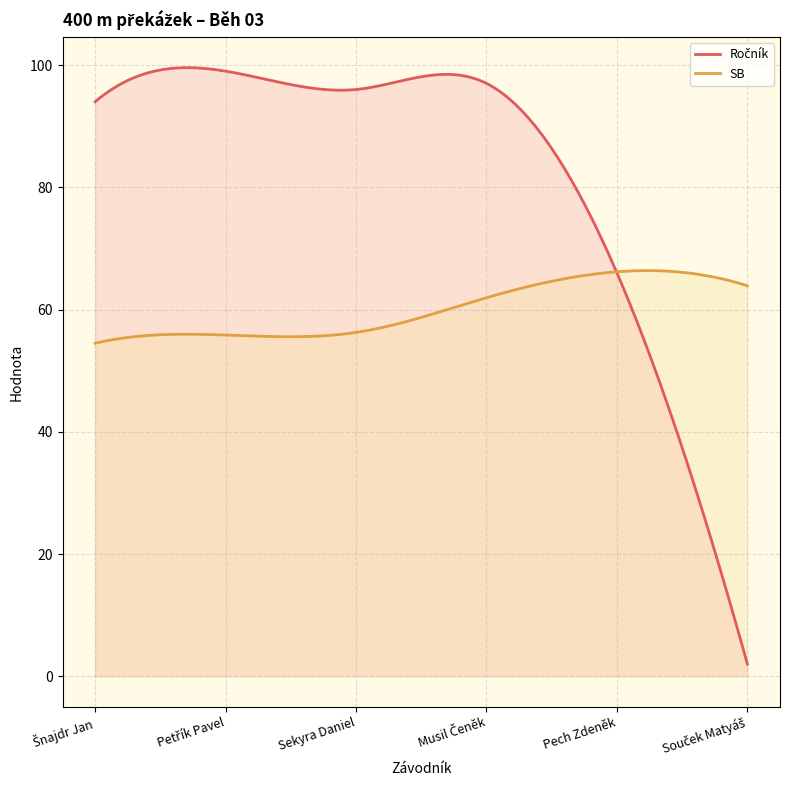

What is the spread (max minus min) of values at Pech Zdeněk?

0.2